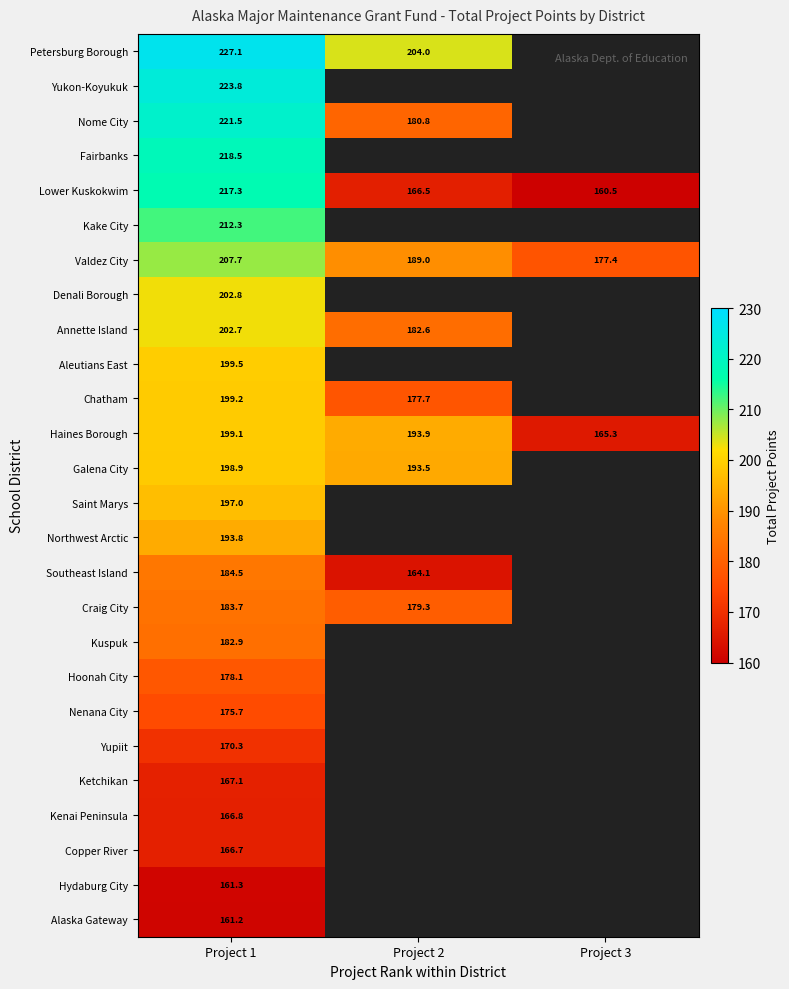

At Project 1, list the series in order from largest to smallest.

Petersburg Borough, Yukon-Koyukuk, Nome City, Fairbanks, Lower Kuskokwim, Kake City, Valdez City, Denali Borough, Annette Island, Aleutians East, Chatham, Haines Borough, Galena City, Saint Marys, Northwest Arctic, Southeast Island, Craig City, Kuspuk, Hoonah City, Nenana City, Yupiit, Ketchikan, Kenai Peninsula, Copper River, Hydaburg City, Alaska Gateway